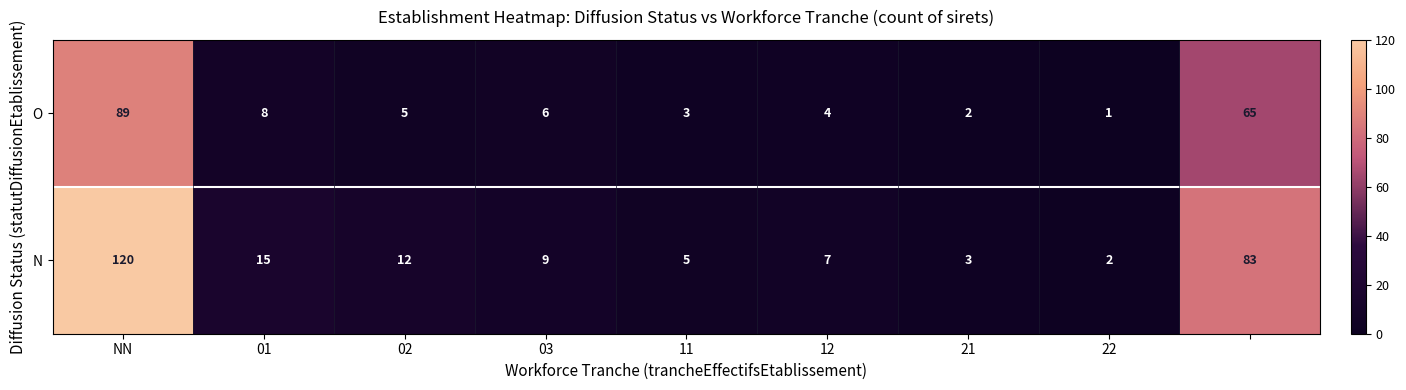

Which series has the largest total across all categories?

N